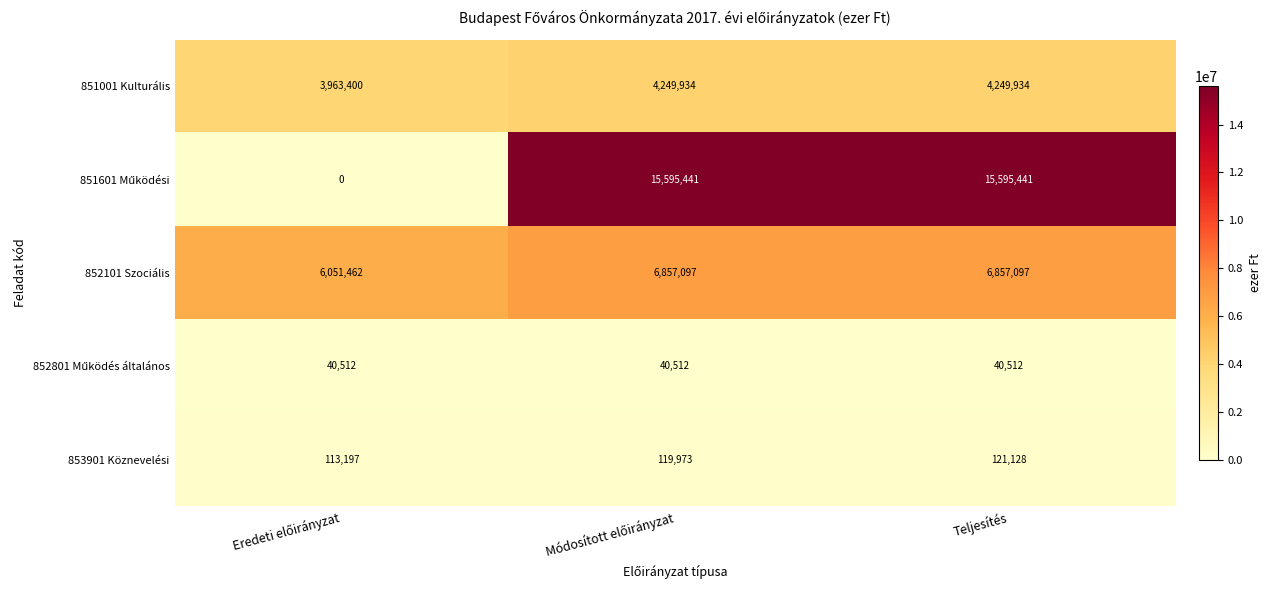

What is the difference between the maximum and minimum values in the 851001 Kulturális series?

286534